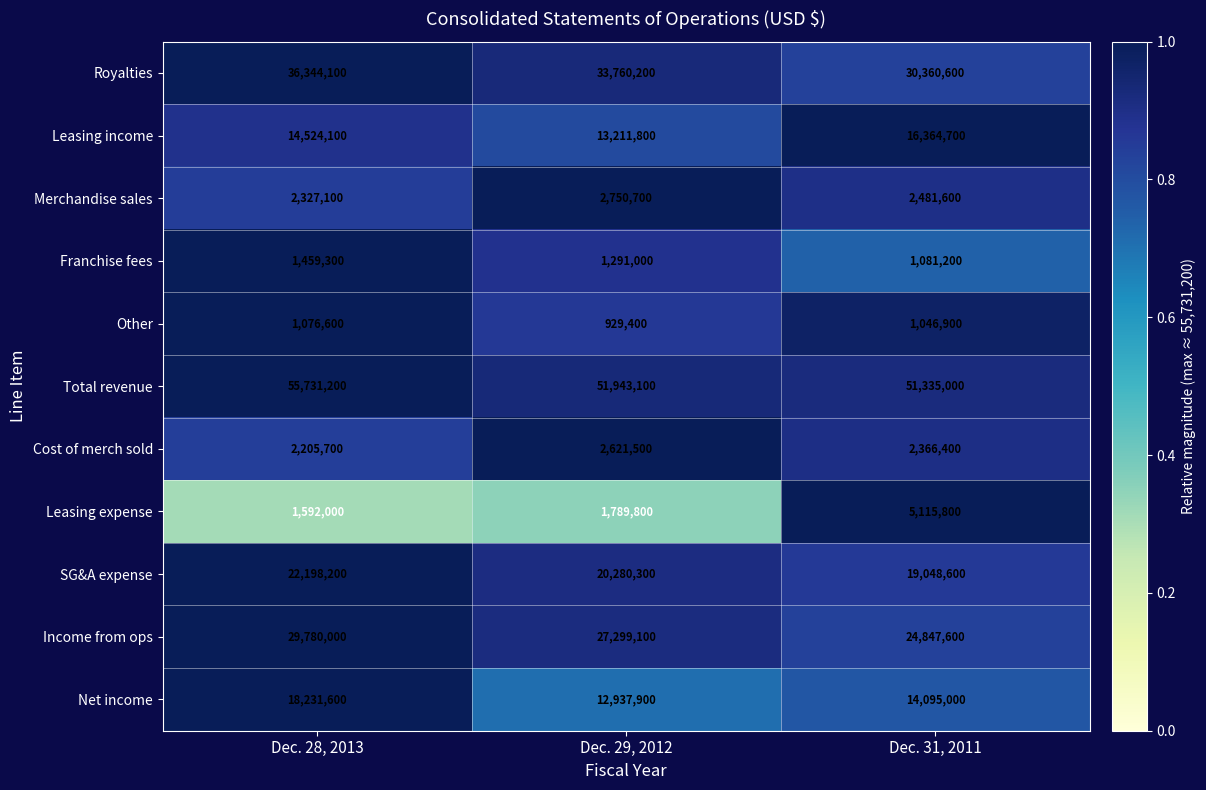

The Income from ops series shows 24847600 at Dec. 31, 2011. True or false?

True